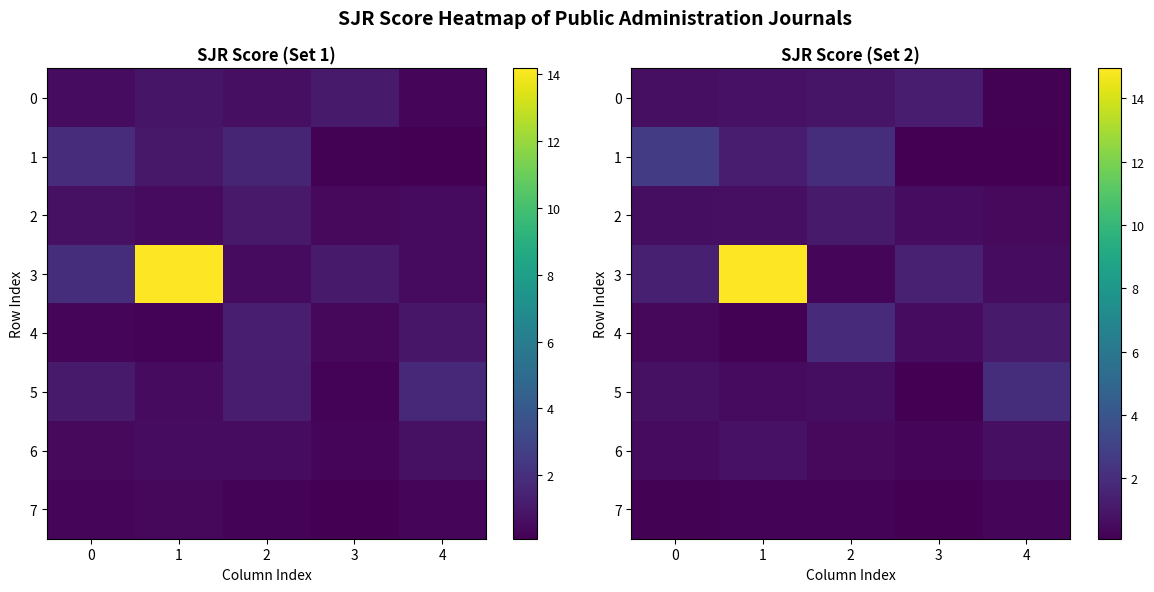

What is the average value of the 3 series?

3.7